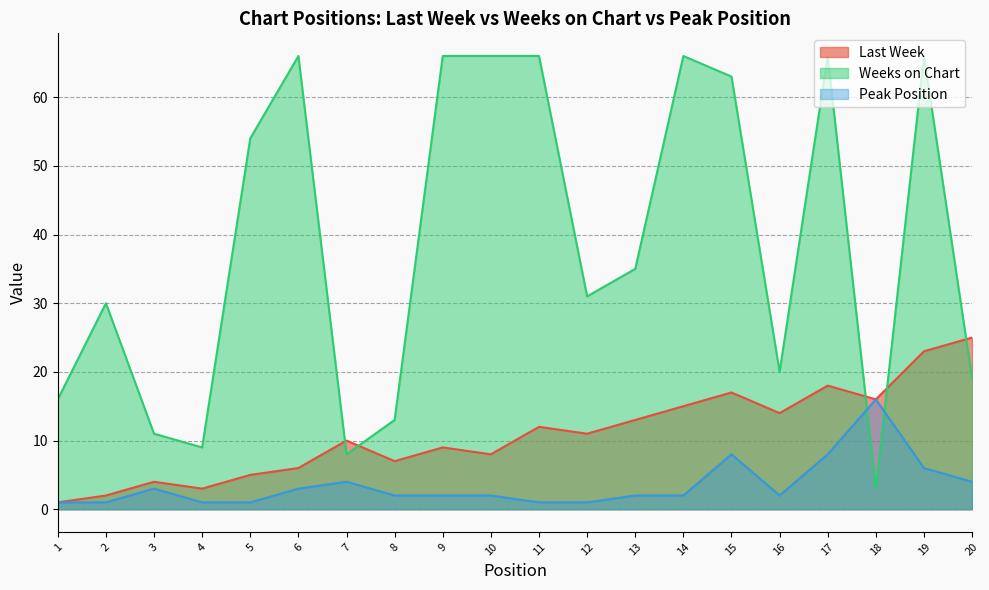

At which category does Weeks on Chart reach its first local peak?

2